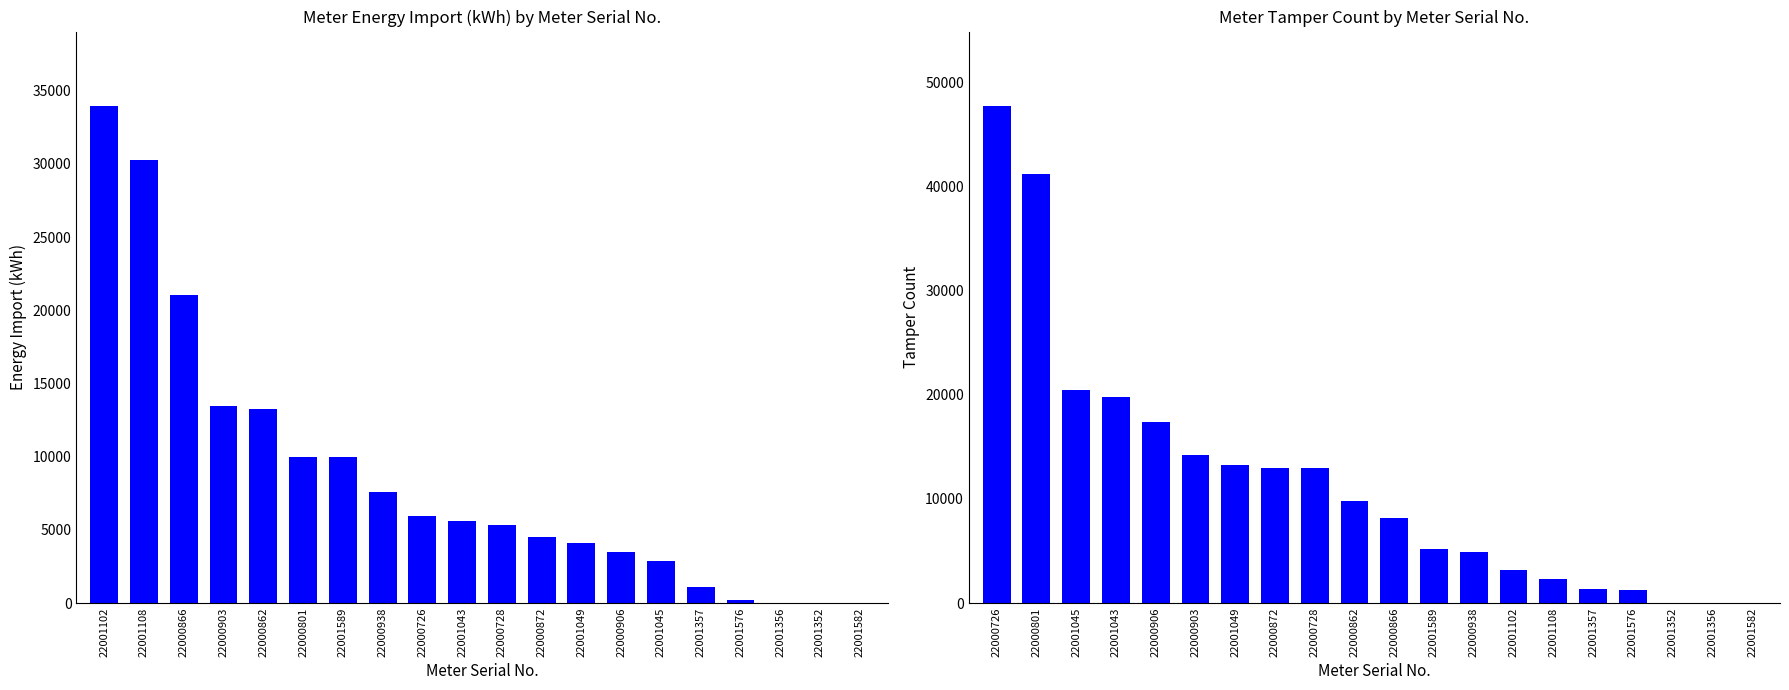

Count the number of categories in the chart.

20